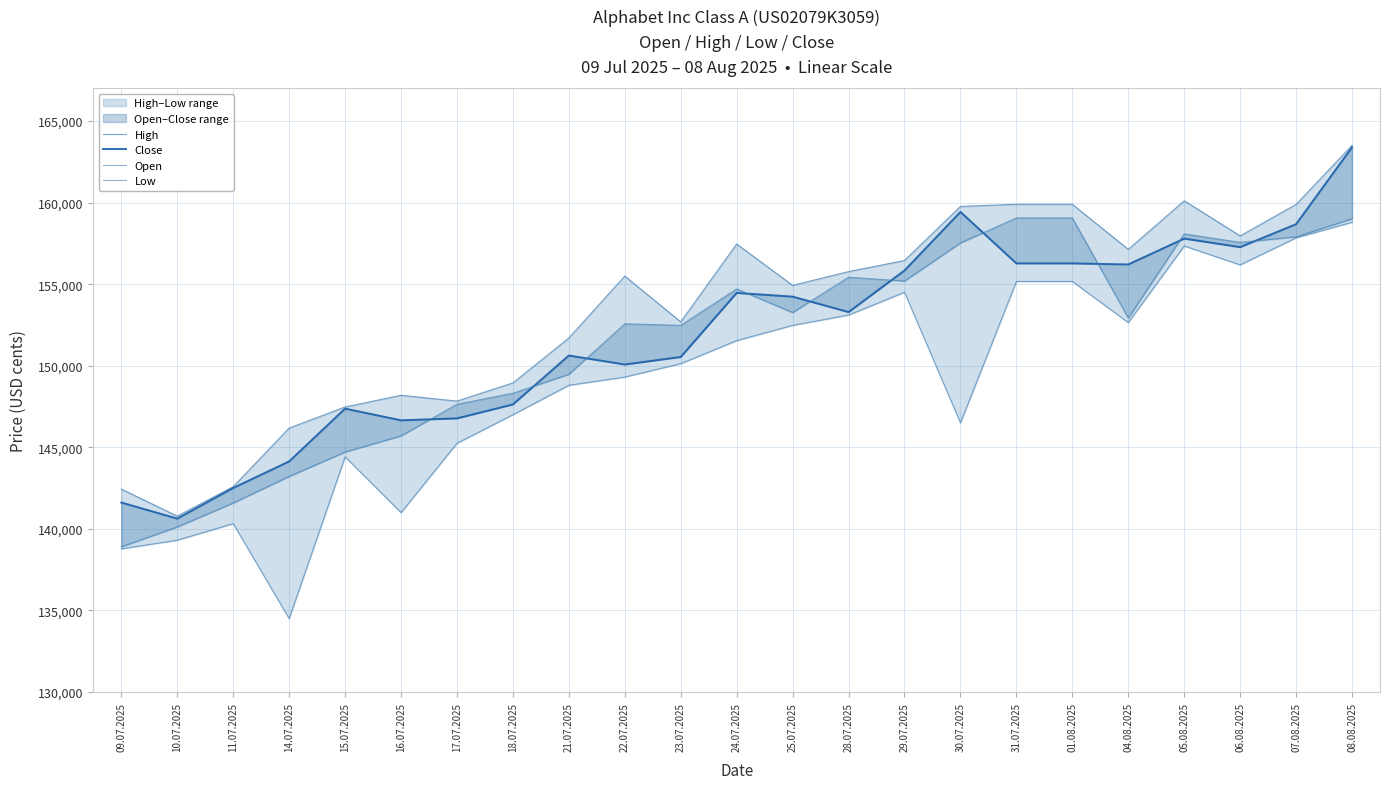

Is it true that Open equals 252714 at 18.07.2025?

False